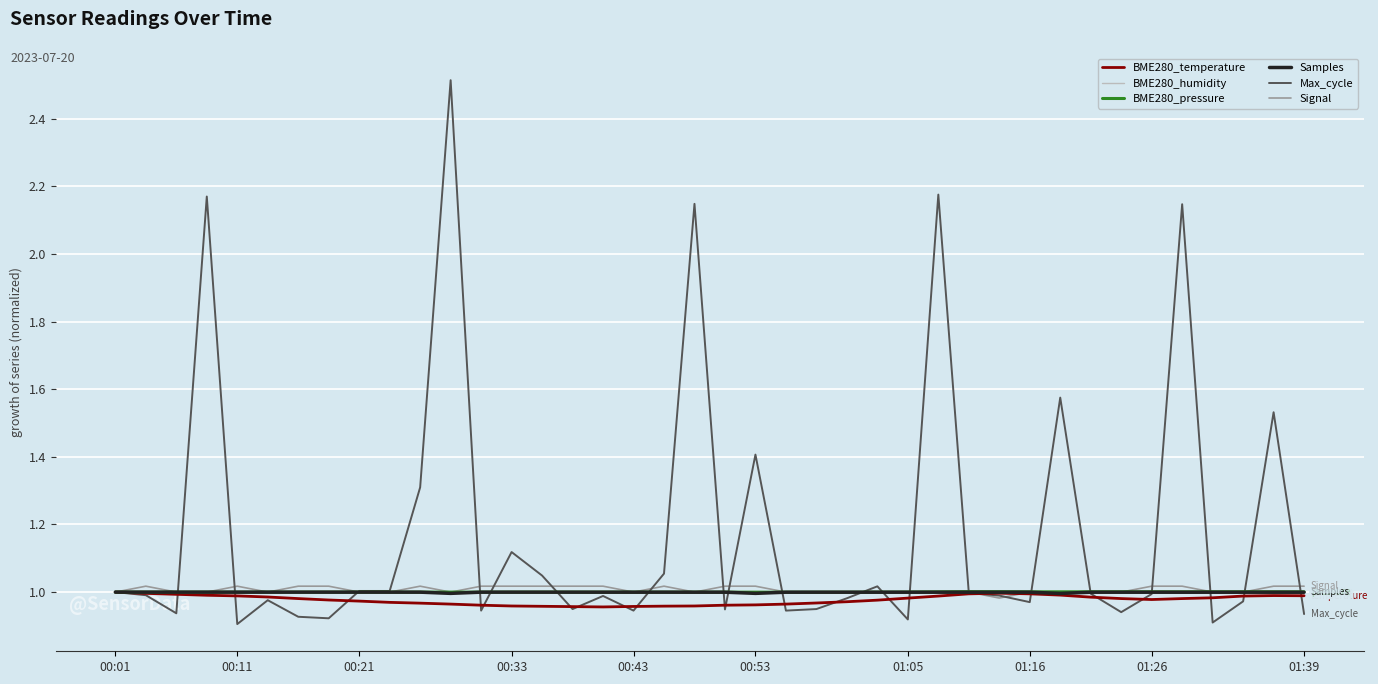

What is the maximum value shown in the chart?

2.5